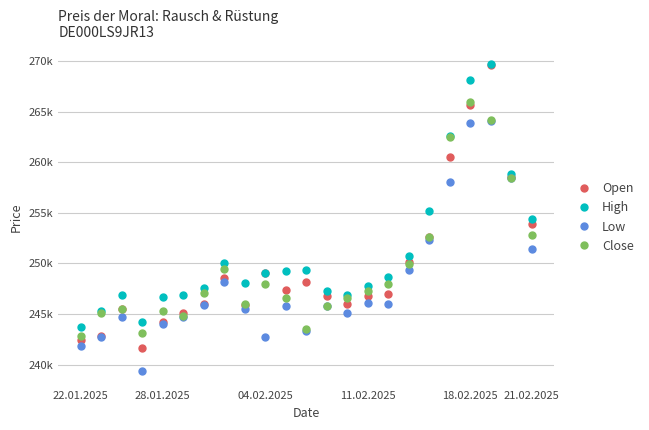

How many values in the Low series are below 245810?

11